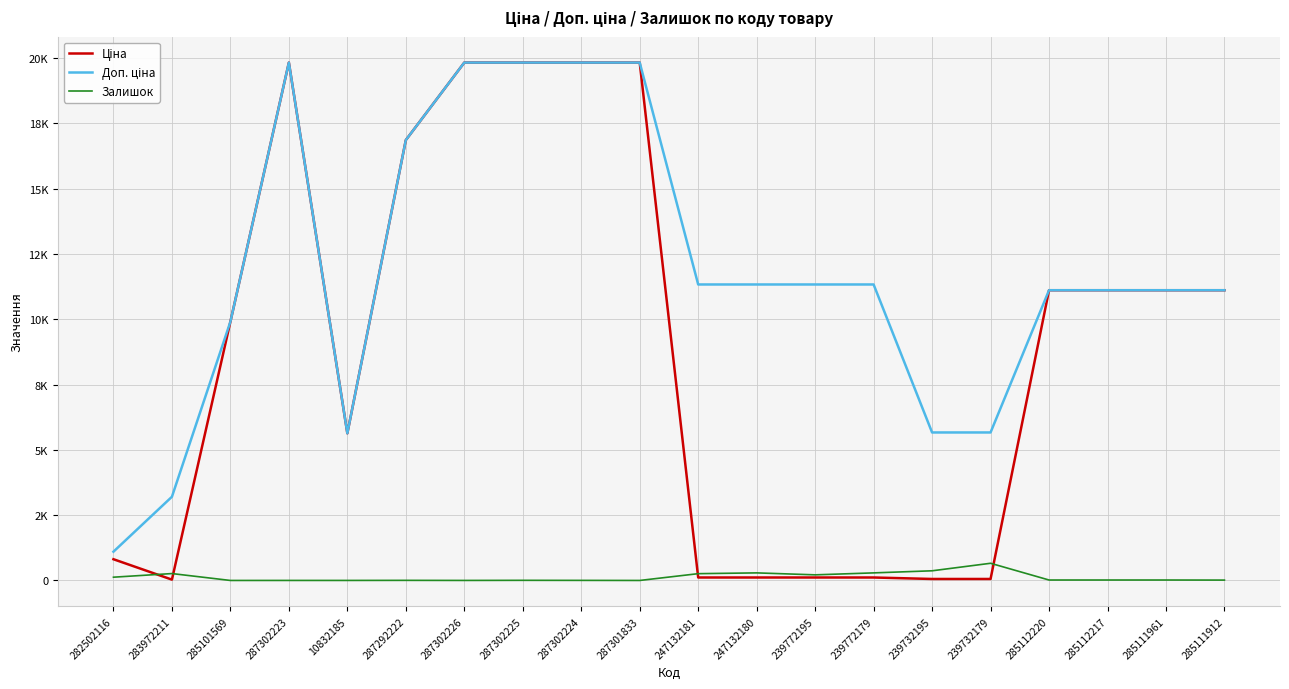

What is the total value across all series at 285112217?

22244.2